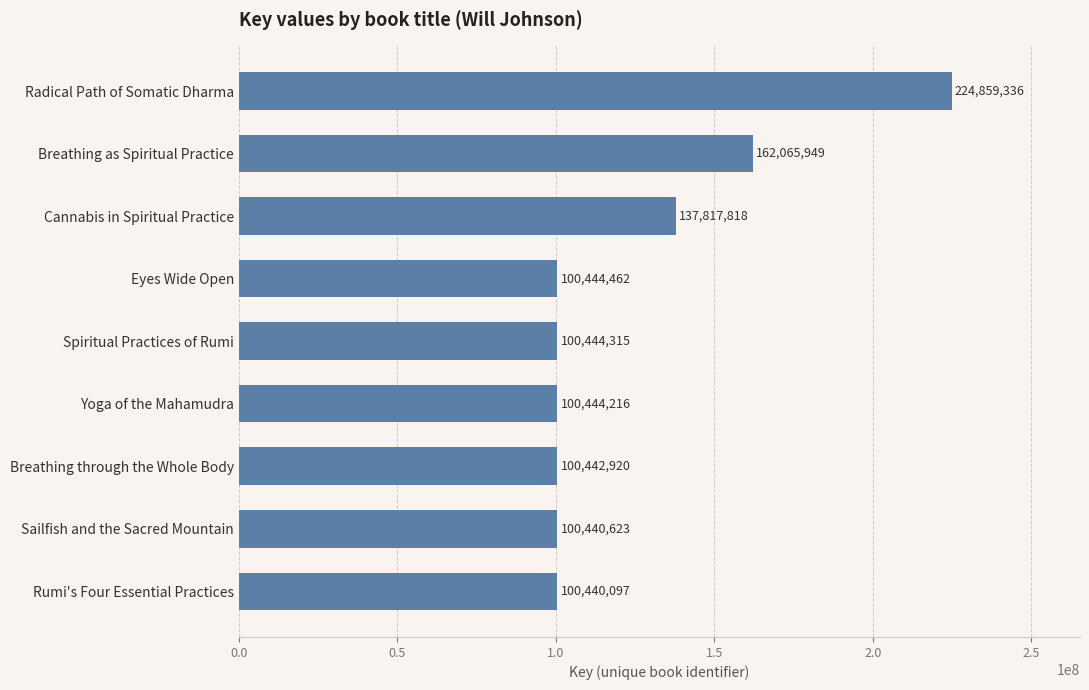

What is the sum of the values at Breathing as Spiritual Practice and Radical Path of Somatic Dharma?

386925285